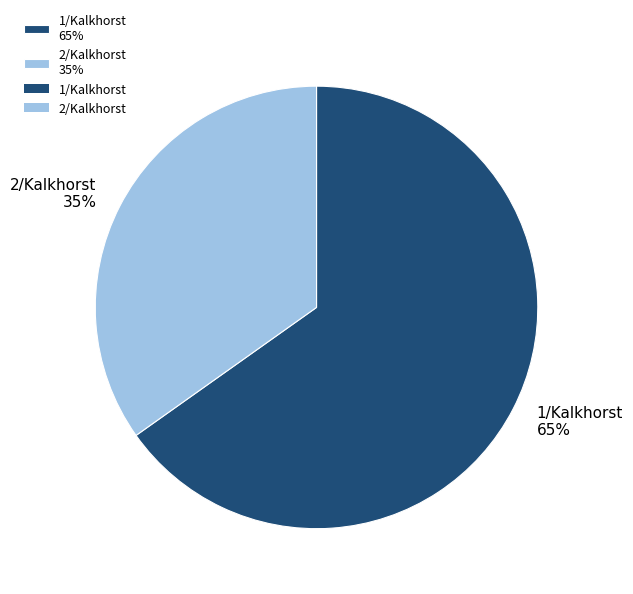

To the nearest percent, what portion does 2/Kalkhorst represent?

35%